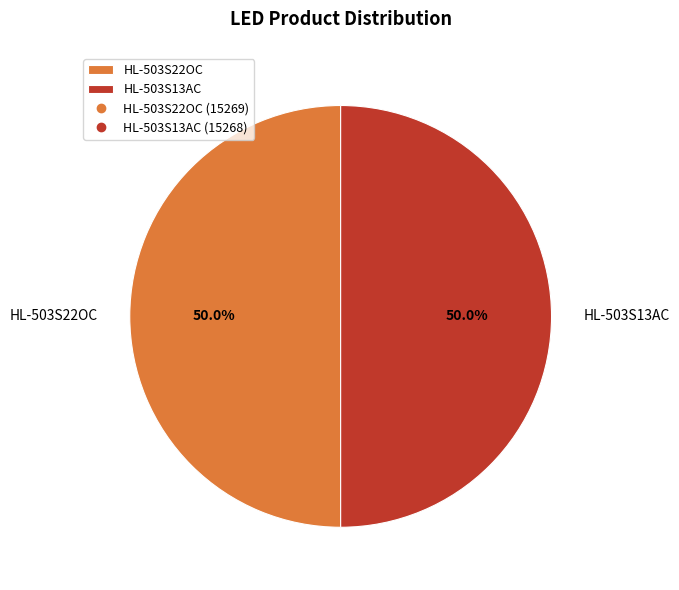

To the nearest percent, what percentage of the pie is HL-503S22OC?

50%